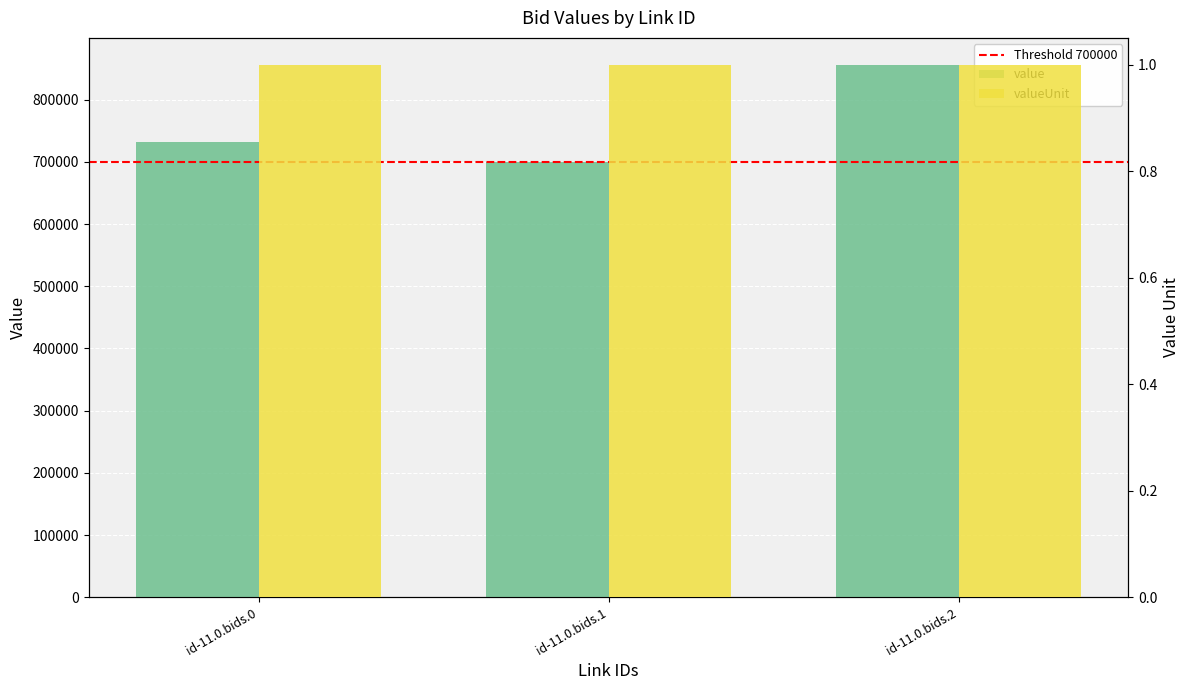

Between id-11.0.bids.1 and id-11.0.bids.2, which is larger?

id-11.0.bids.2